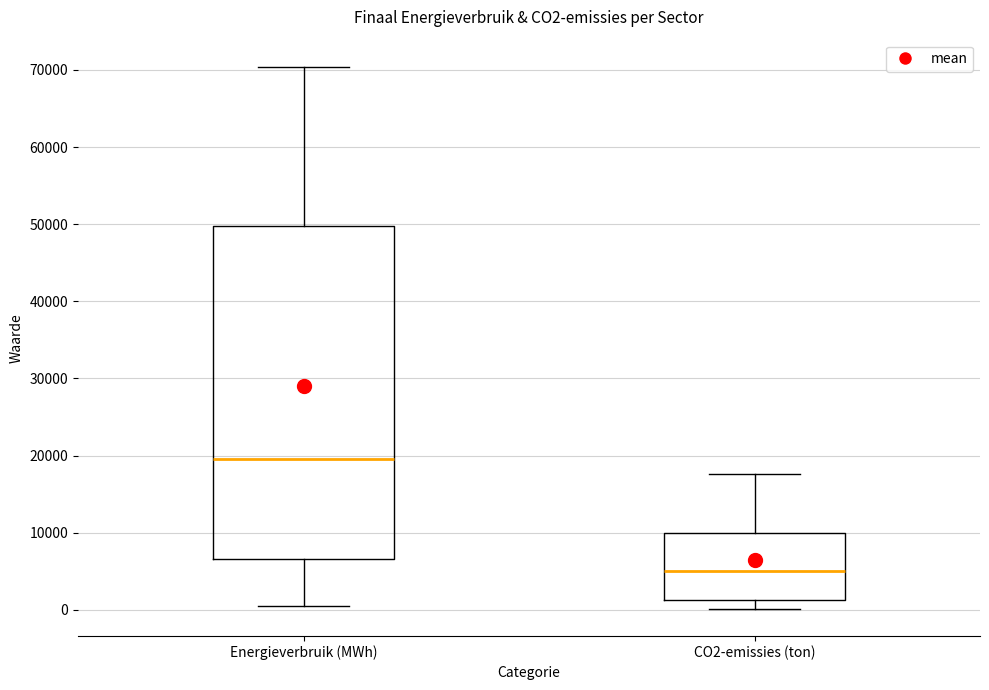

Where does the lower whisker of the box for CO2-emissies (ton) end on the y-axis? The values are not printed on the chart, so give them approximately, as read against the axis.

0